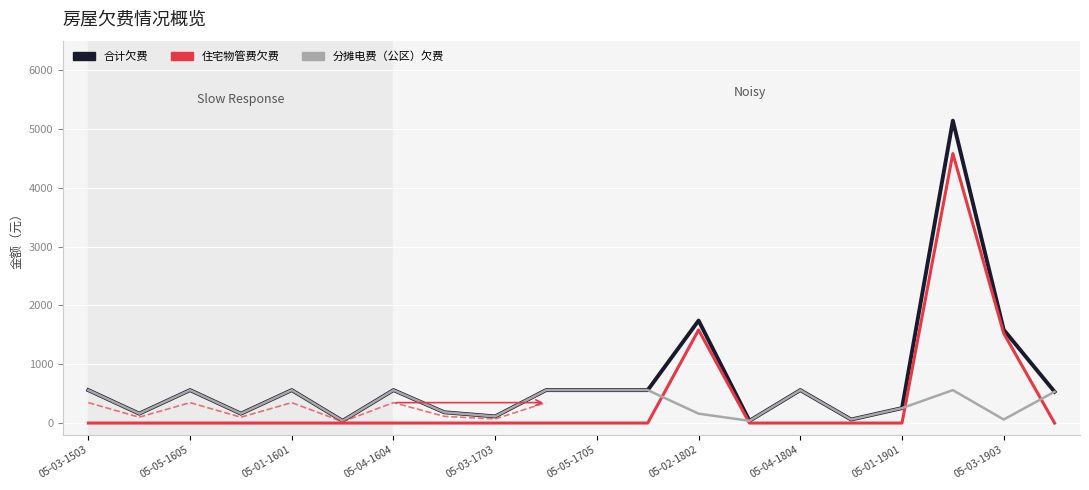

True or false: 分摊电费（公区）欠费 and 合计欠费 intersect in this chart.

False